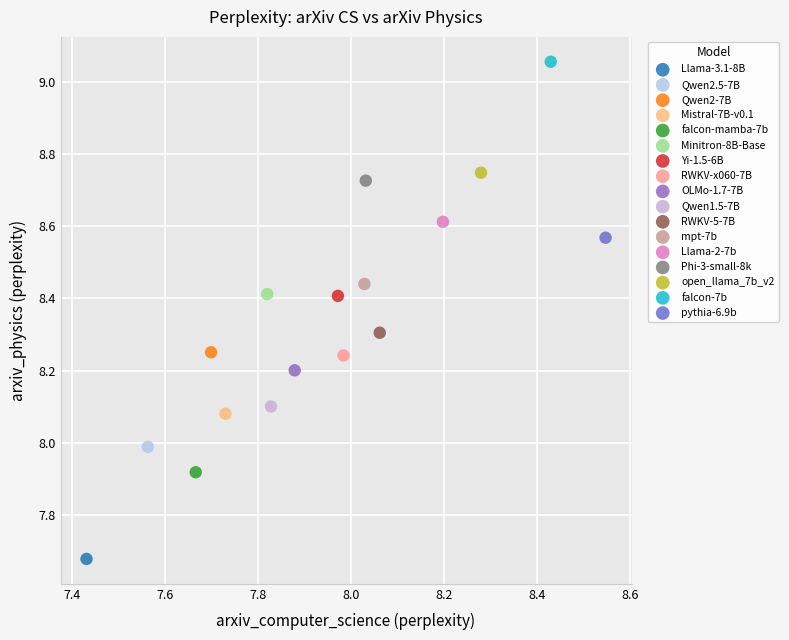

Which series reaches the maximum Y coordinate?

falcon-7b